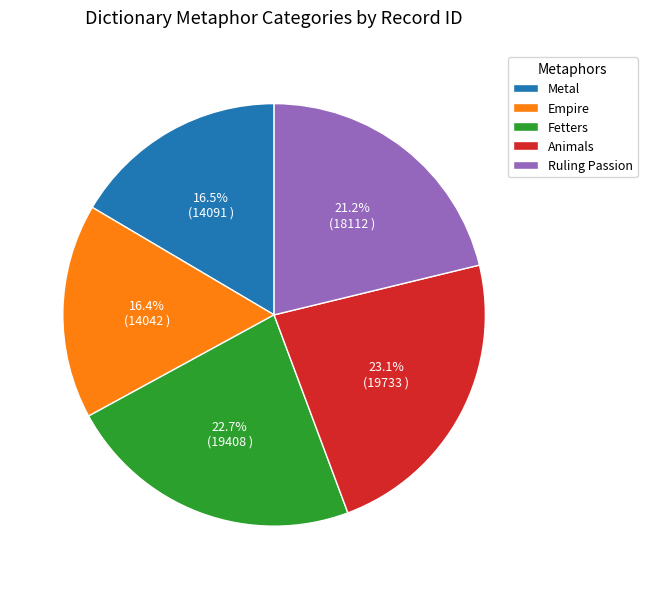

Combined, what portion of the pie is Fetters and Metal?

39.2%